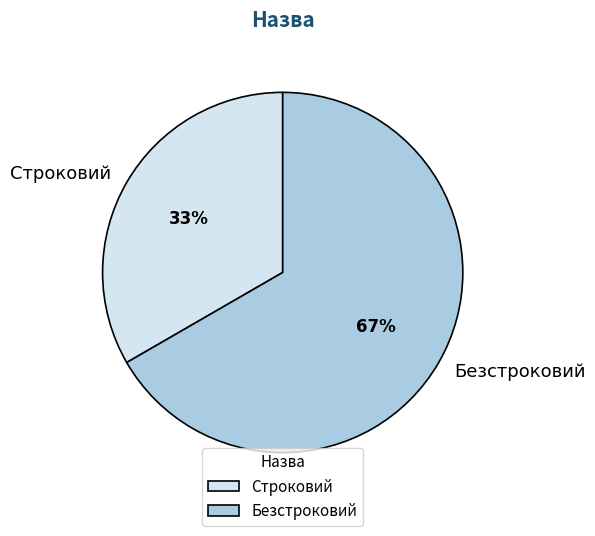

Which slice is the largest?

Безстроковий